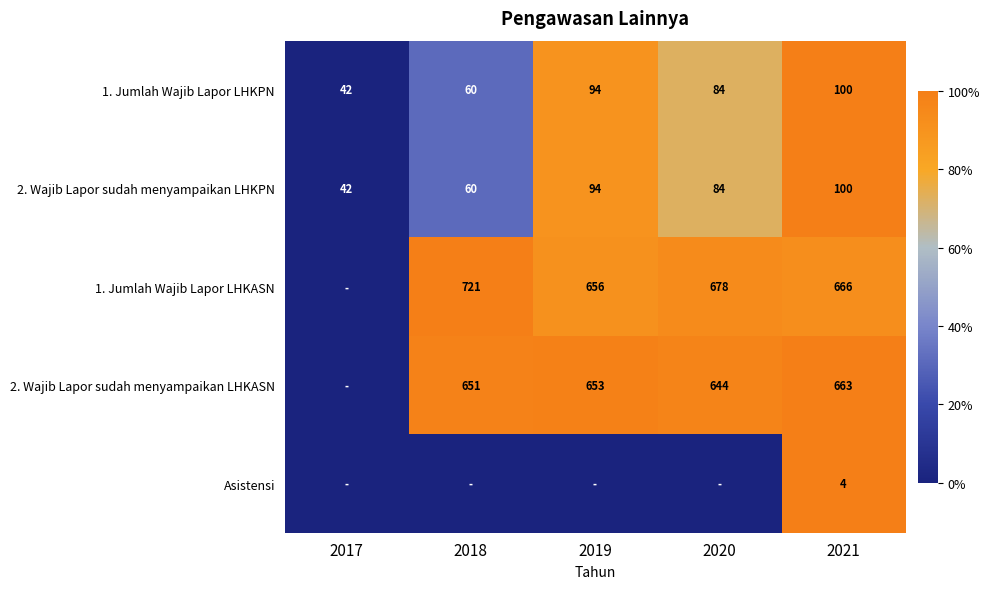

Between 2019 and 2017, which is larger?

2019